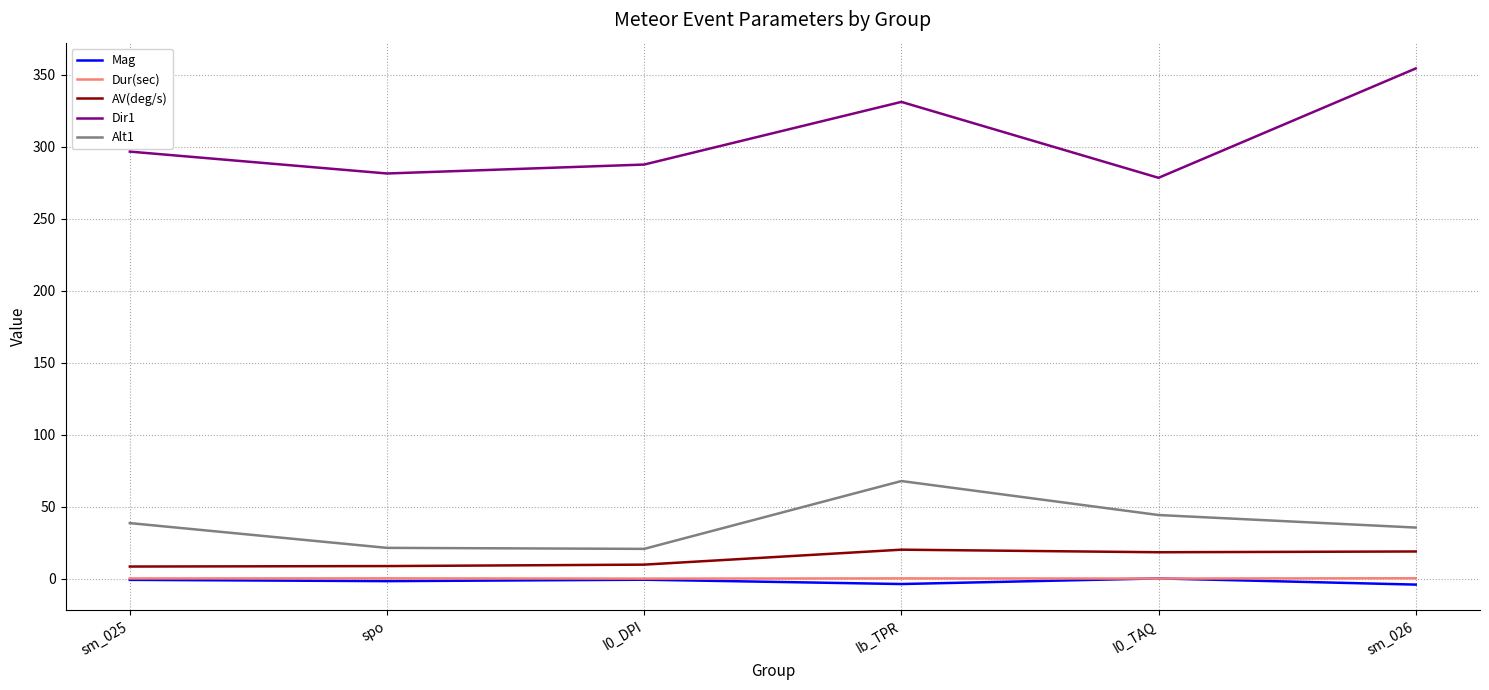

True or false: Dur(sec) and AV(deg/s) intersect in this chart.

False